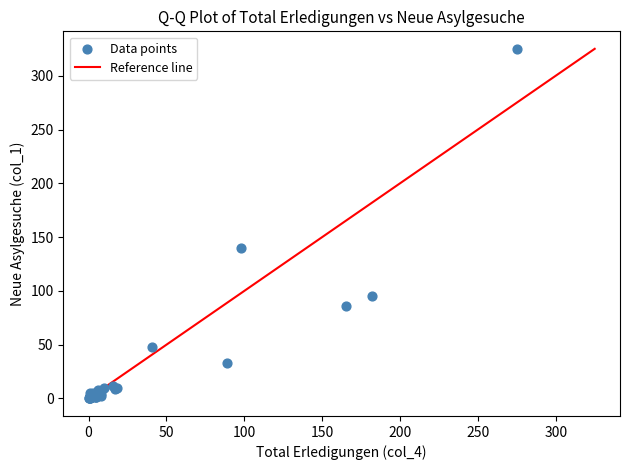

What Y value in the scatter plot is closest to 162?

140